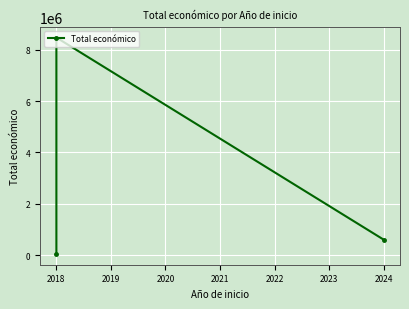

What is the value of the 3rd point from the left?

600000